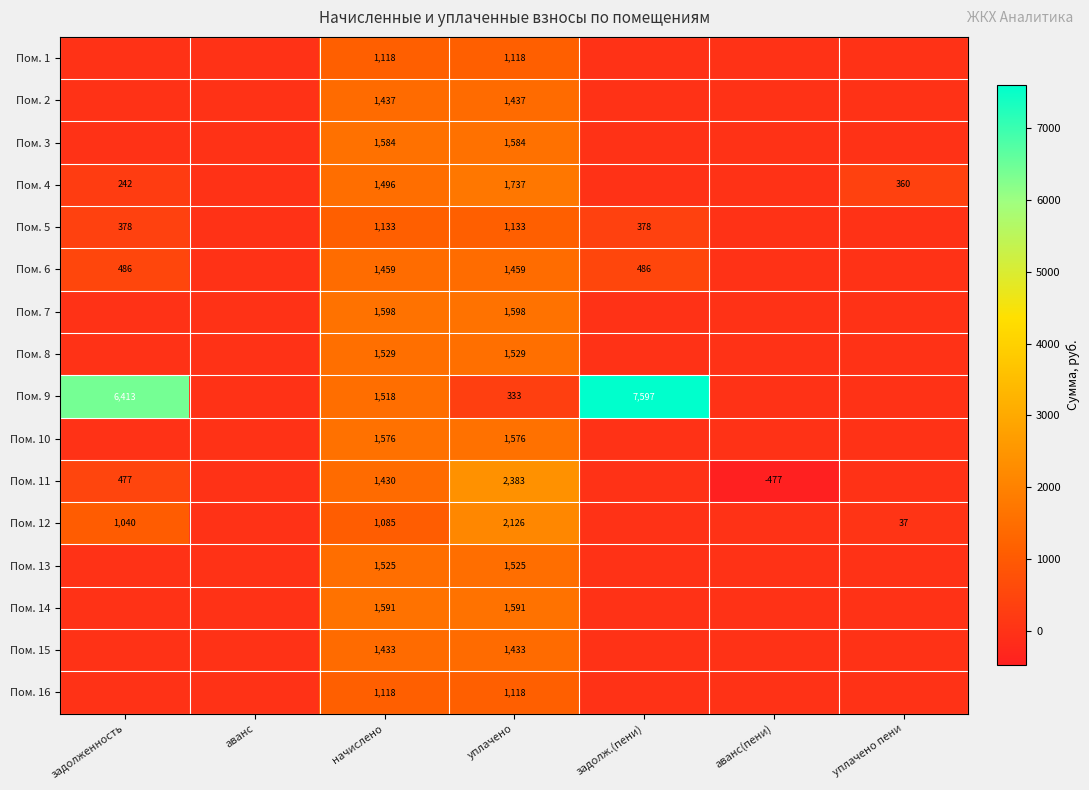

Is it true that Пом. 8 equals 1529 at начислено?

True